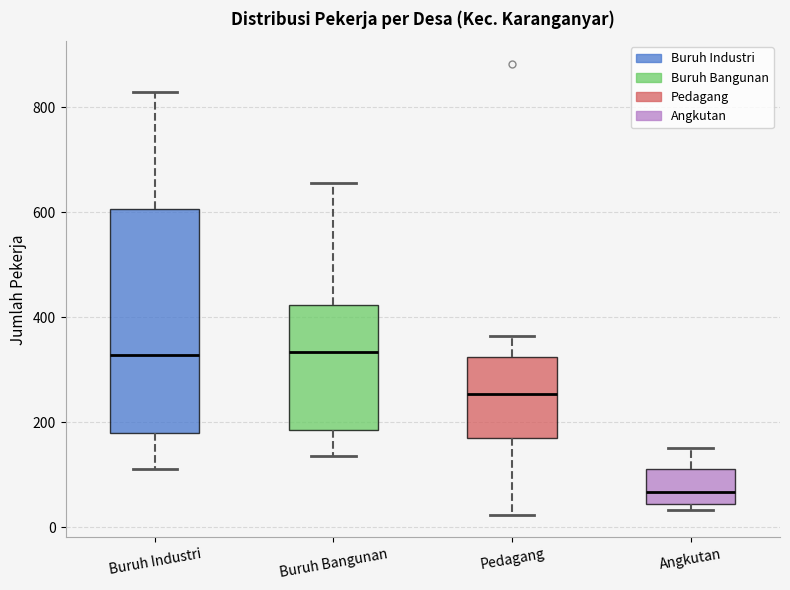

Where does the median line of the box for Buruh Industri sit on the y-axis? The values are not printed on the chart, so give them approximately, as read against the axis.

320